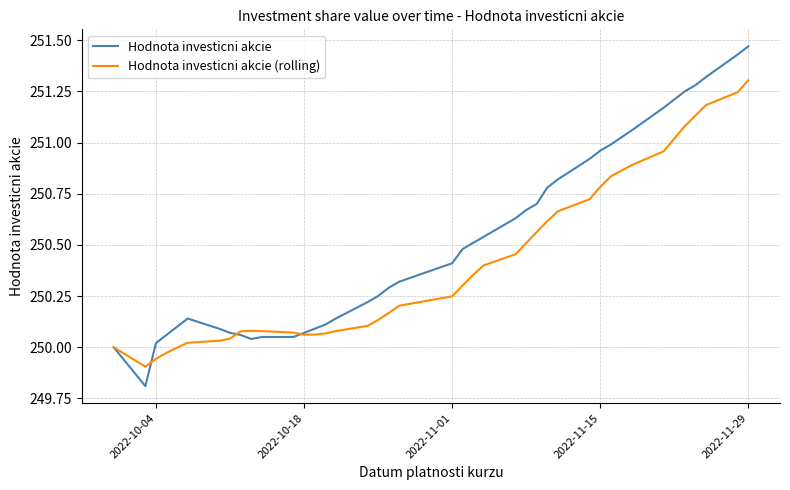

What is the minimum value shown in the chart?

249.8